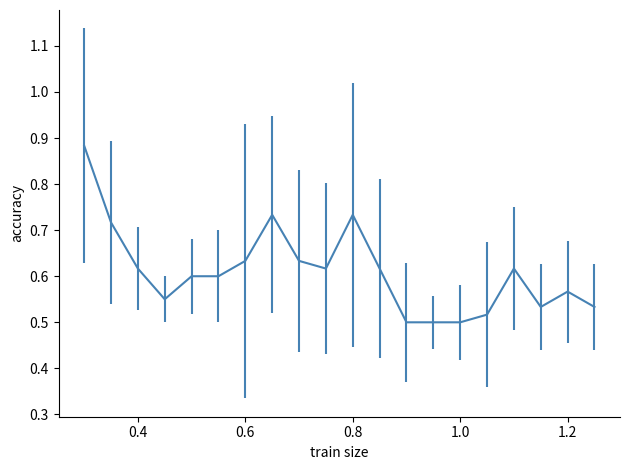

The value at 1.2 is 1.0. True or false?

False